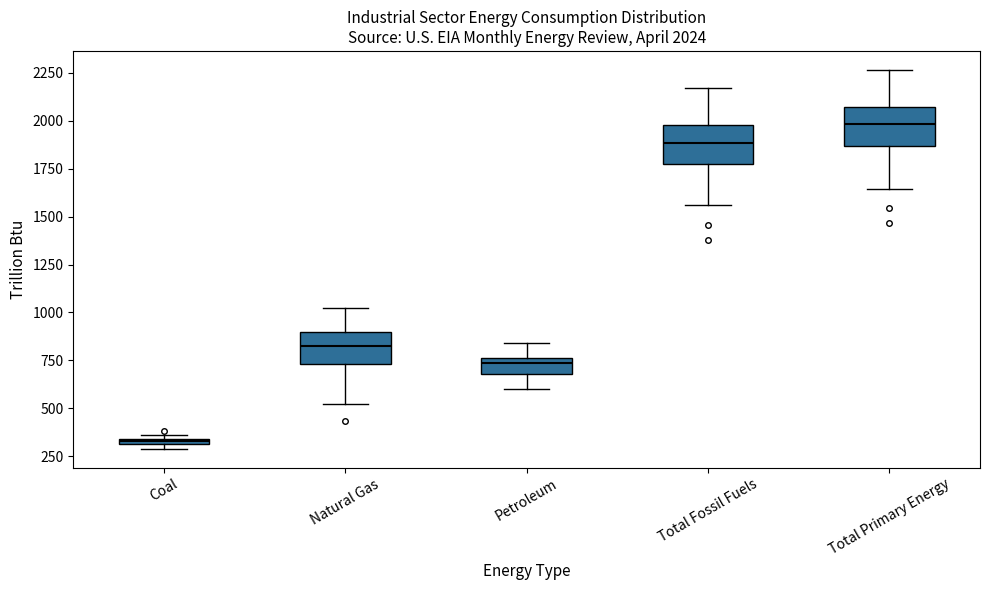

Which box's median line is the lowest?

Coal